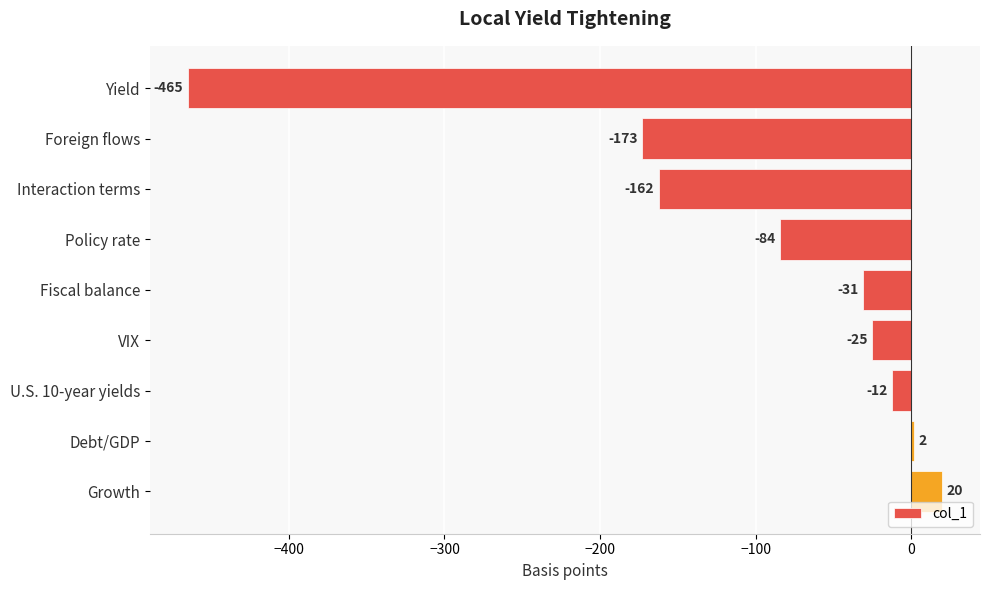

How many positive values are there?

2